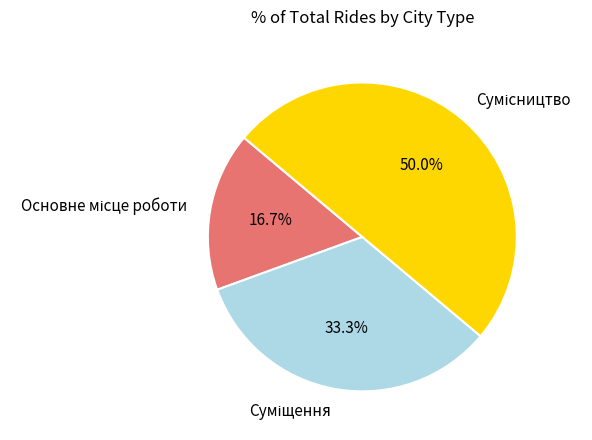

Is it true that Суміщення is 38% of the pie?

False